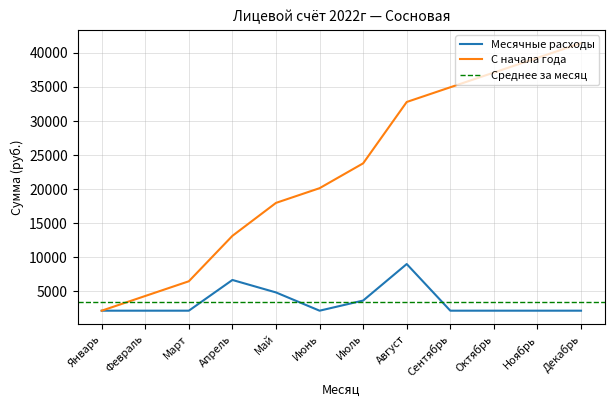

Reading right to left, extract all data points from this chart.

Месячные расходы: Декабрь=2158.9	Ноябрь=2158.9	Октябрь=2158.9	Сентябрь=2158.9	Август=9006.3	Июль=3646.9	Июнь=2158.9	Май=4836.9	Апрель=6667.9	Март=2158.9	Февраль=2158.9	Январь=2158.9
С начала года: Декабрь=41429.4	Ноябрь=39270.5	Октябрь=37111.6	Сентябрь=34952.7	Август=32793.8	Июль=23787.4	Июнь=20140.5	Май=17981.6	Апрель=13144.7	Март=6476.8	Февраль=4317.8	Январь=2158.9